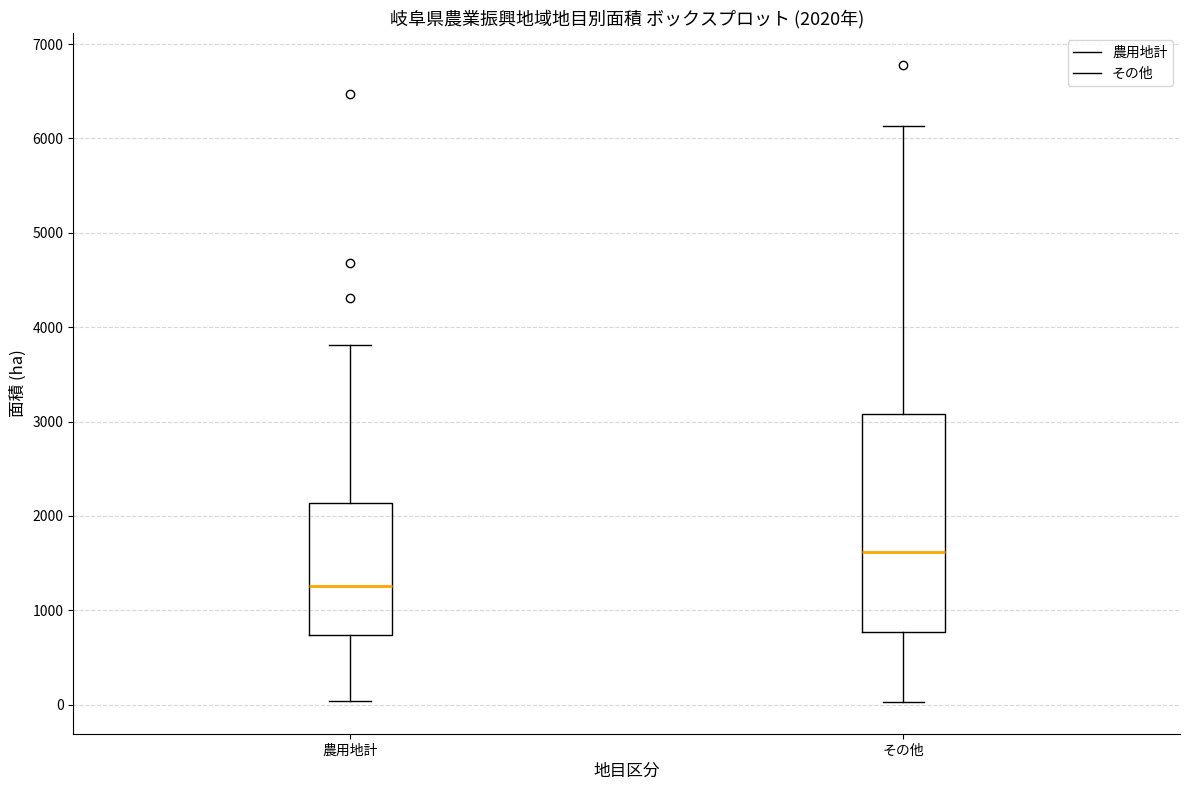

Comparing the boxes themselves (not the whiskers), which one is the tallest?

その他